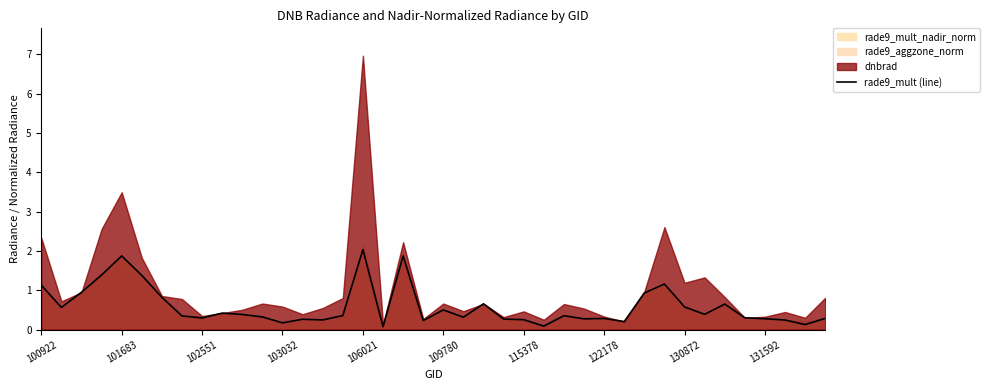

What is the sum of all values?

23.2